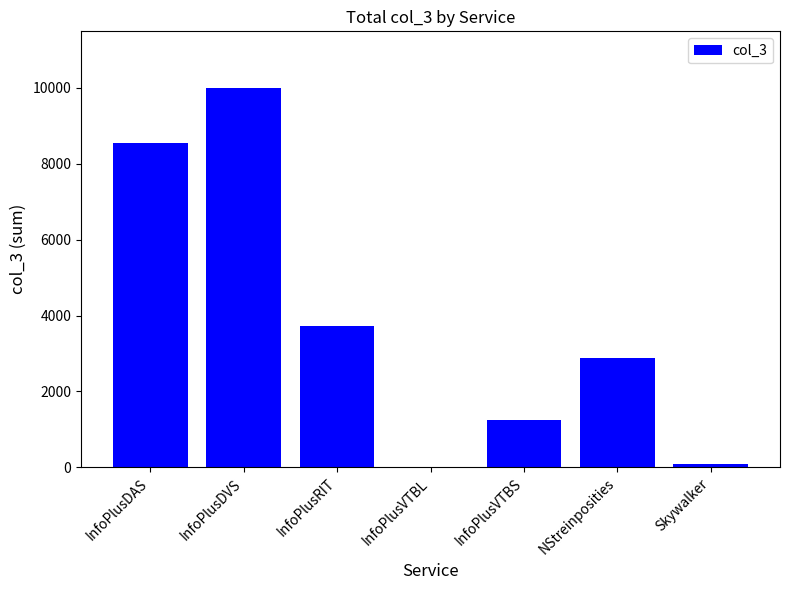

At which label is the value closest to 5000?

InfoPlusRIT